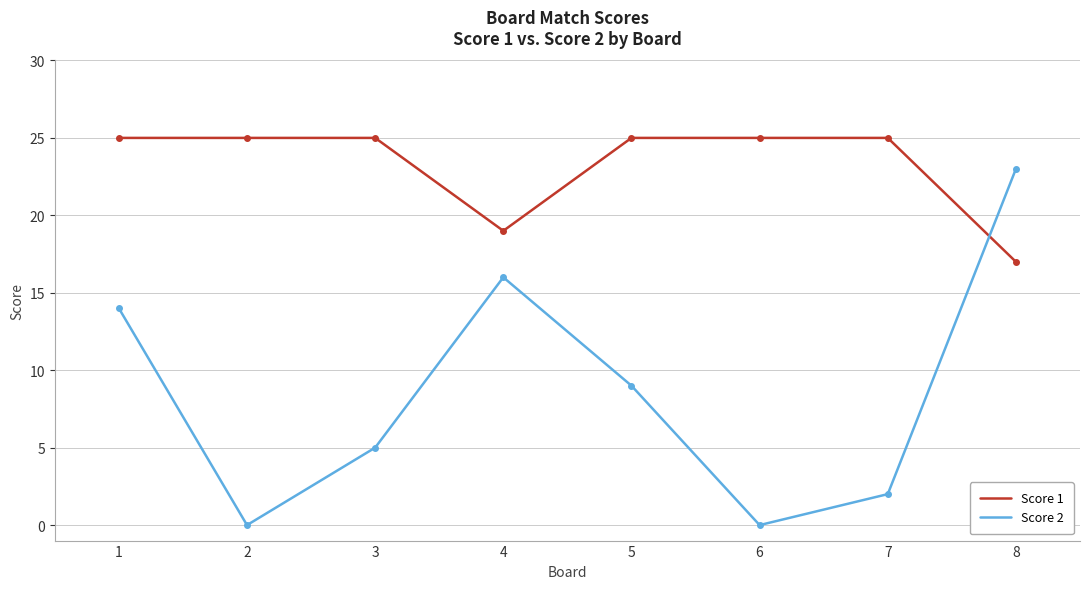

Reading left to right, list all the values displayed in this chart.

Score 1: 1=25	2=25	3=25	4=19	5=25	6=25	7=25	8=17
Score 2: 1=14	2=0	3=5	4=16	5=9	6=0	7=2	8=23